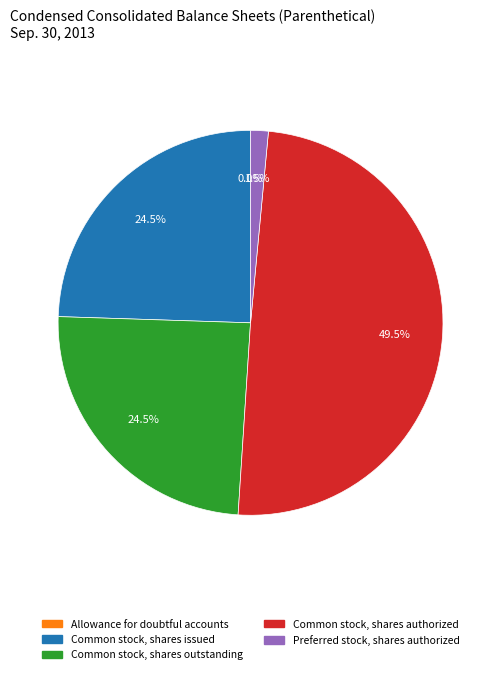

Does Preferred stock, shares authorized represent more than half of the total?

No